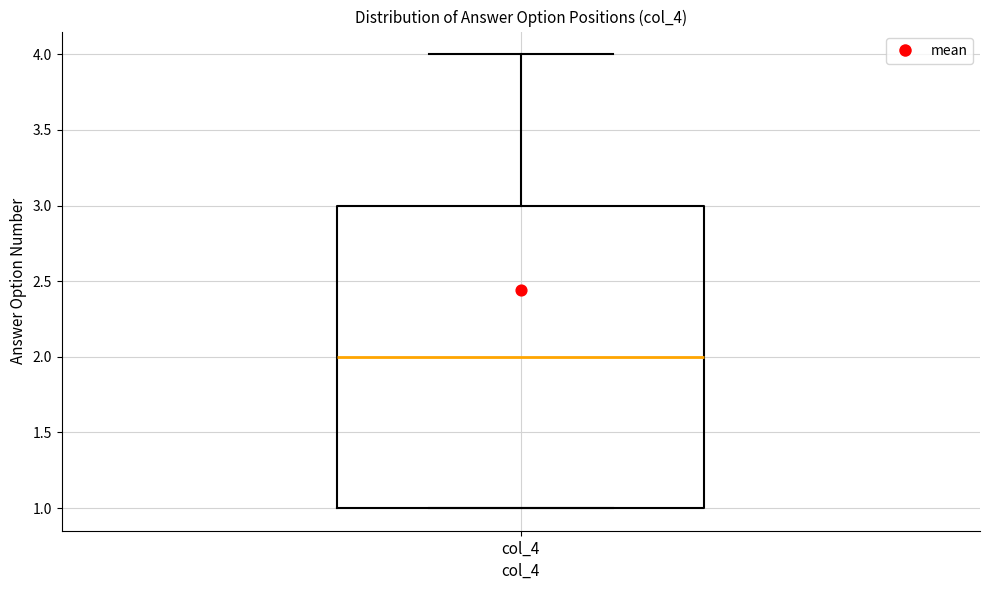

Read this box plot against the y-axis: the position of the median line, the range covered by the box, and the ends of both whiskers. The values are not printed on the chart, so give them approximately, as read against the axis.

median 2, box 1 to 3, whiskers 1 to 4